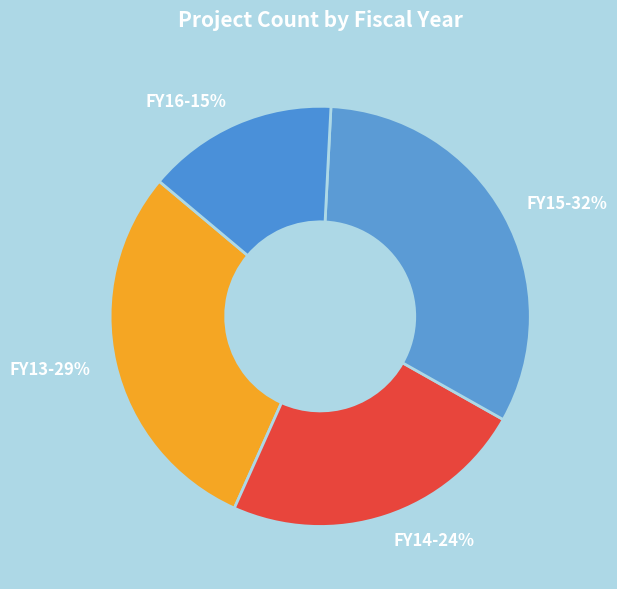

To the nearest percent, what portion does FY16 represent?

15%